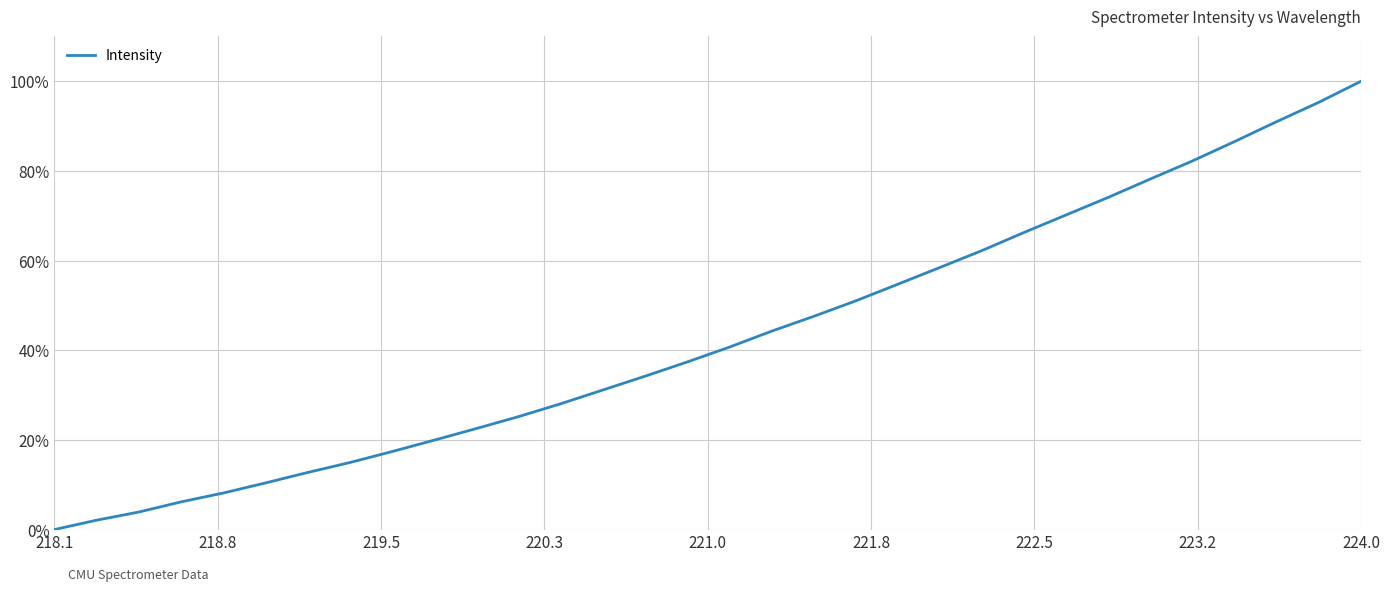

Count the number of values greater than 40.

16